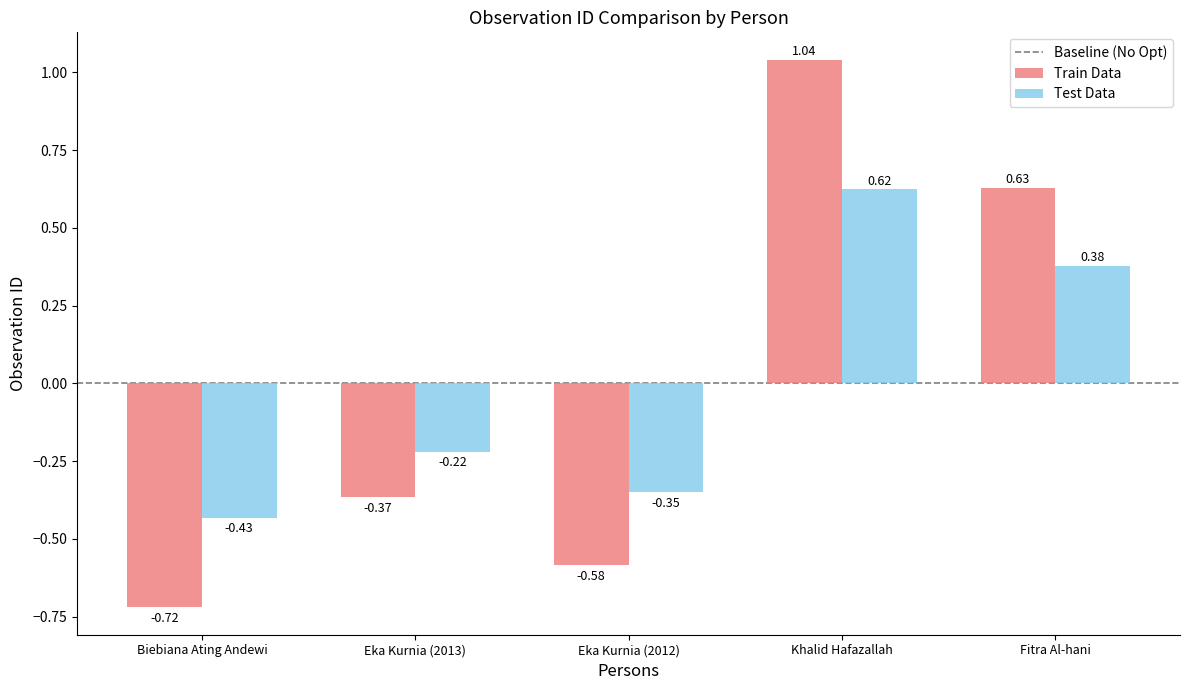

How many positive values does the Train Data series have?

2